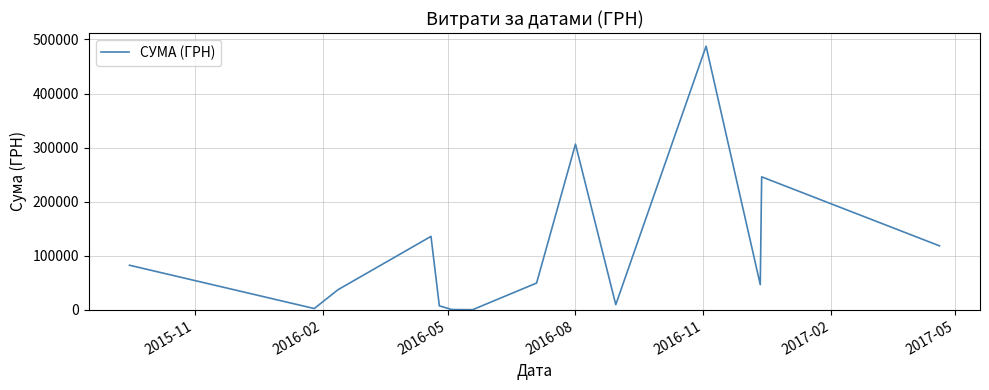

What is the greatest value displayed?

487489.7